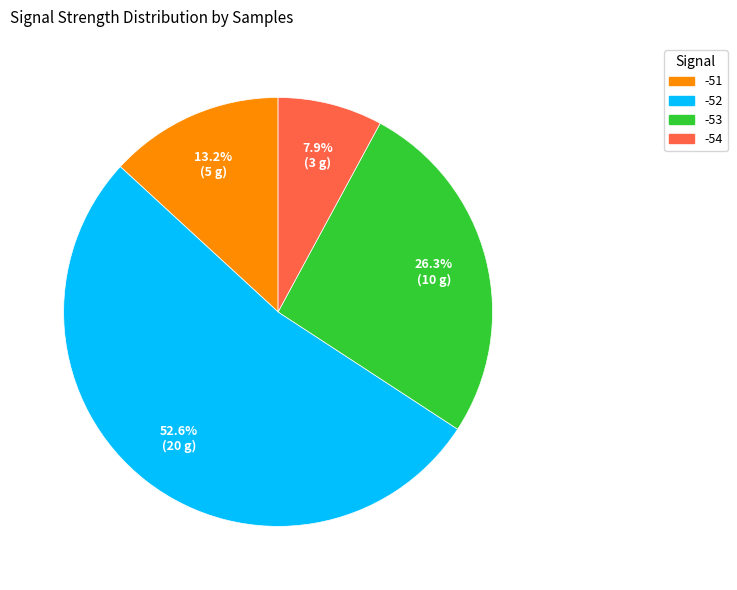

Is there any slice that represents more than half of the pie?

Yes